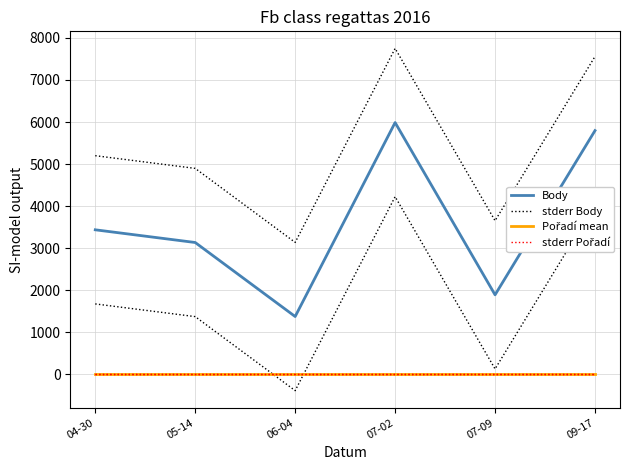

At which label does Body reach its peak?

07-02